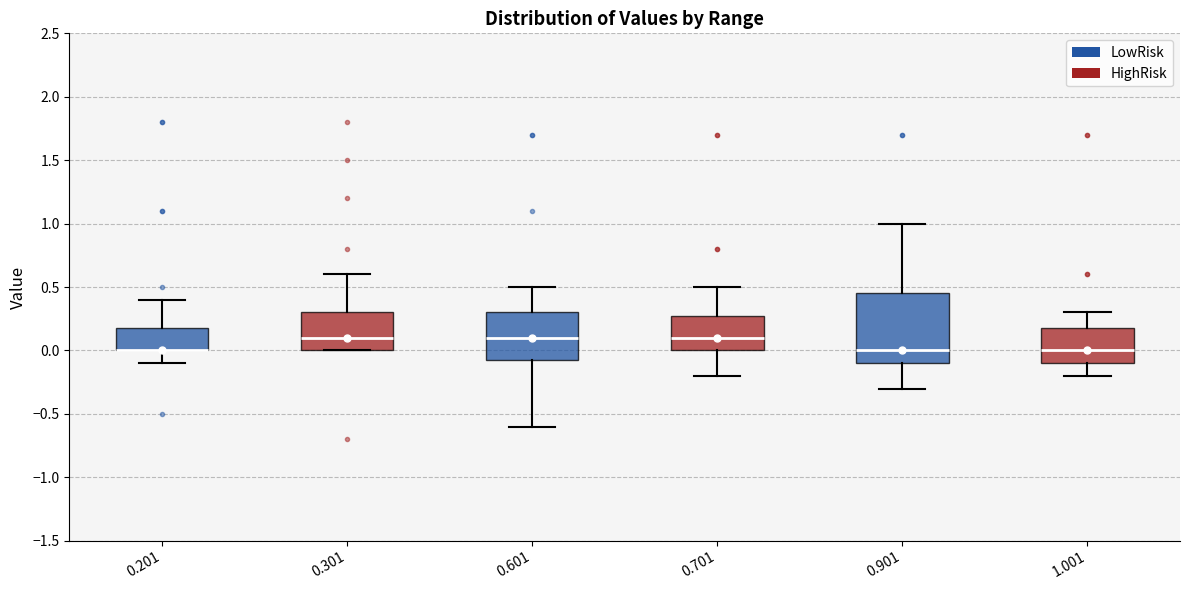

Where does the upper whisker of the box at x = 1.001 end on the y-axis? The values are not printed on the chart, so give them approximately, as read against the axis.

0.30